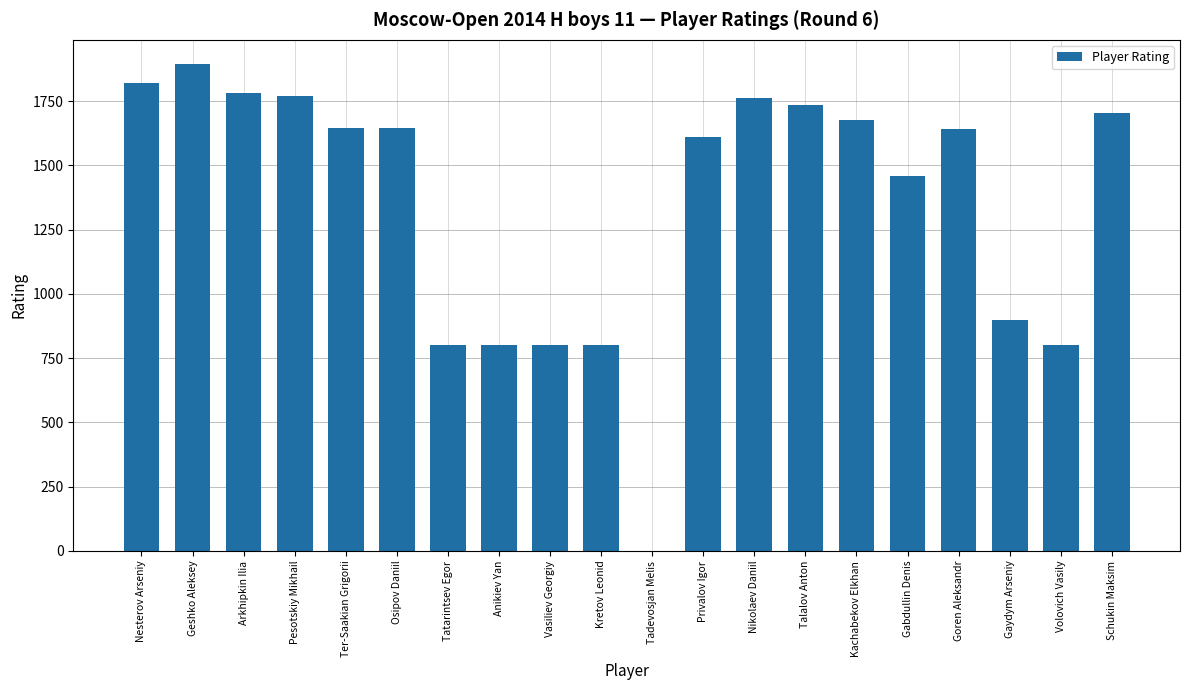

What value does the data have at Kretov Leonid?

800